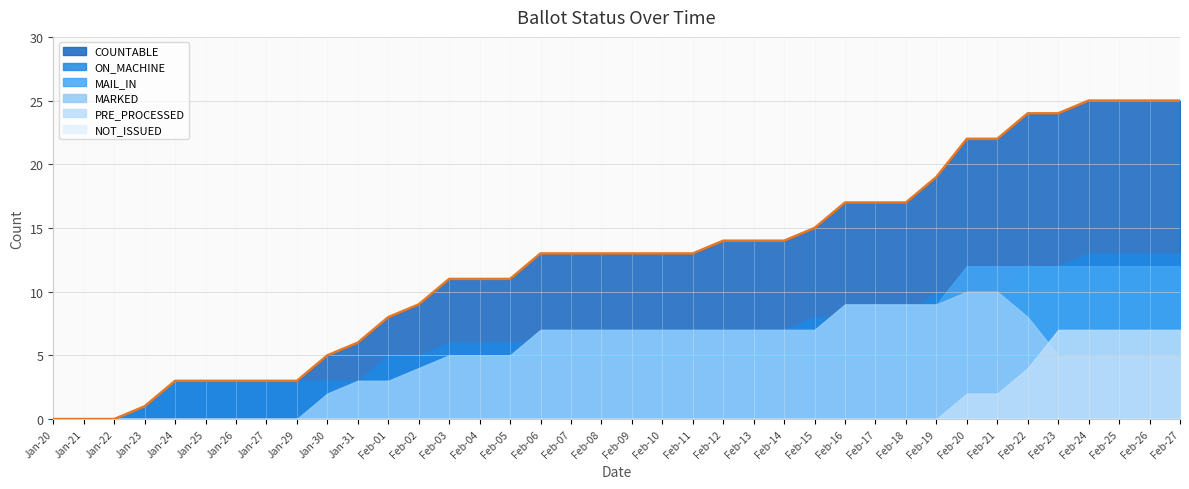

True or false: MAIL_IN and PRE_PROCESSED intersect in this chart.

False